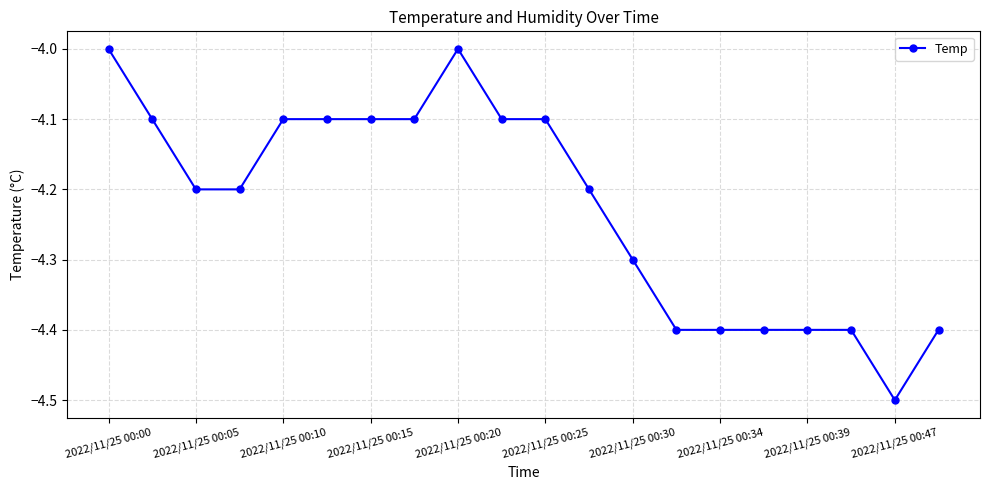

Reading left to right, transcribe all the data shown in this chart.

-4.0	-4.1	-4.2	-4.2	-4.1	-4.1	-4.1	-4.1	-4.0	-4.1	-4.1	-4.2	-4.3	-4.4	-4.4	-4.4	-4.4	-4.4	-4.5	-4.4